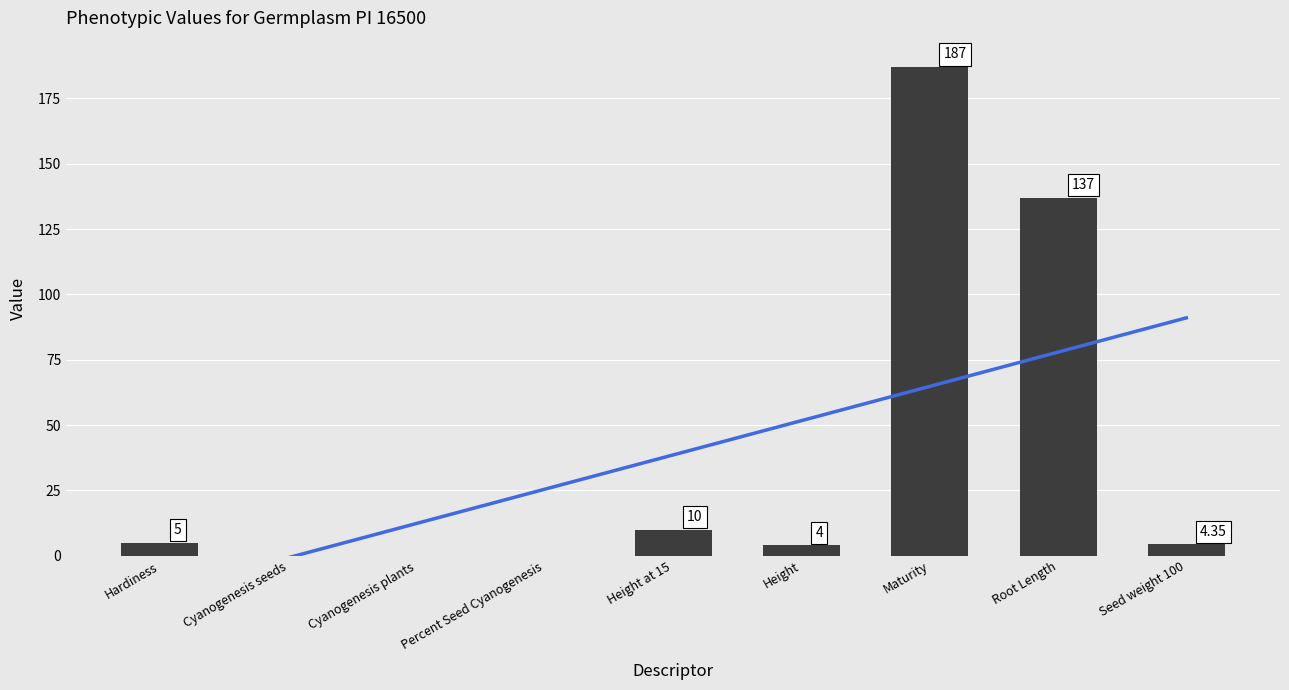

At which label is the value closest to 93?

Root Length